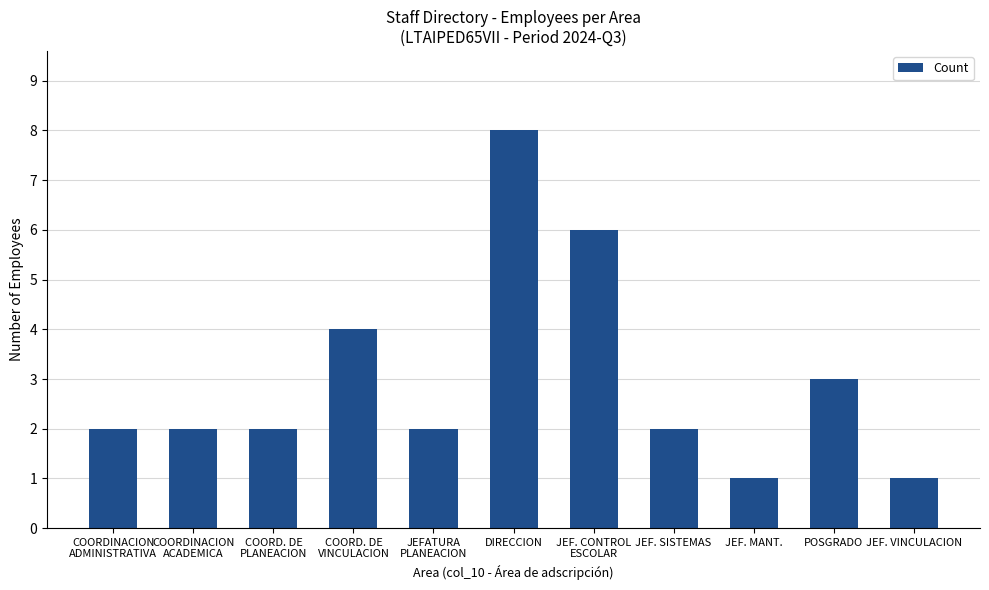

Approximately how many times larger is the value at JEF. CONTROL
ESCOLAR compared to POSGRADO?

2.0